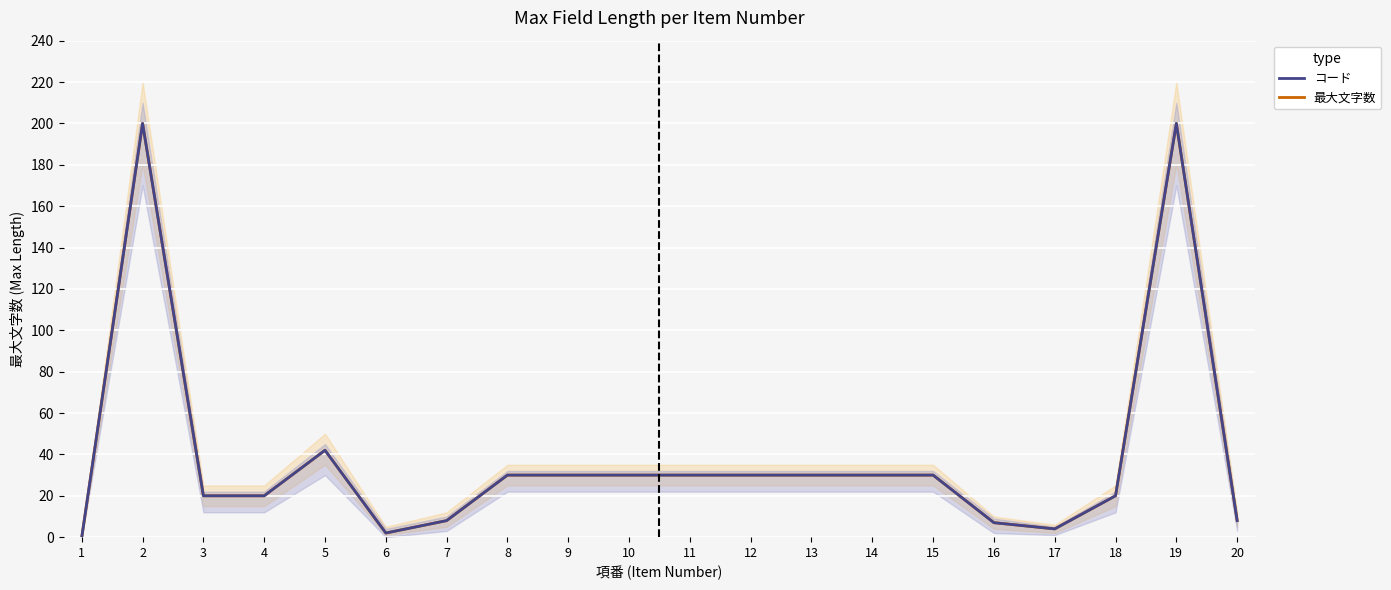

List the series in order of their peak value, highest first.

最大文字数, コード